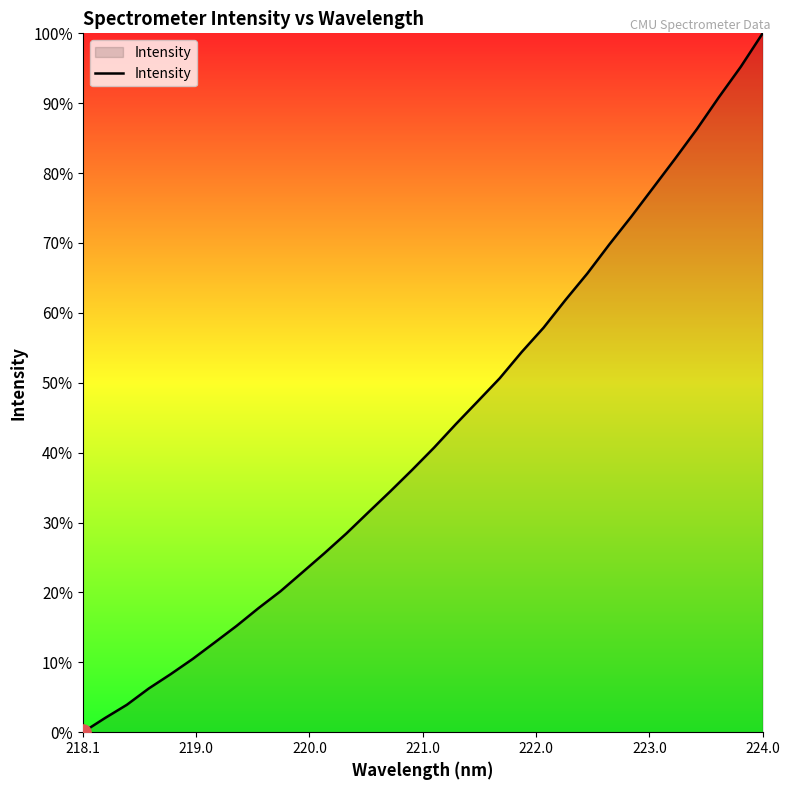

What is the difference between the maximum and minimum values?

100.0